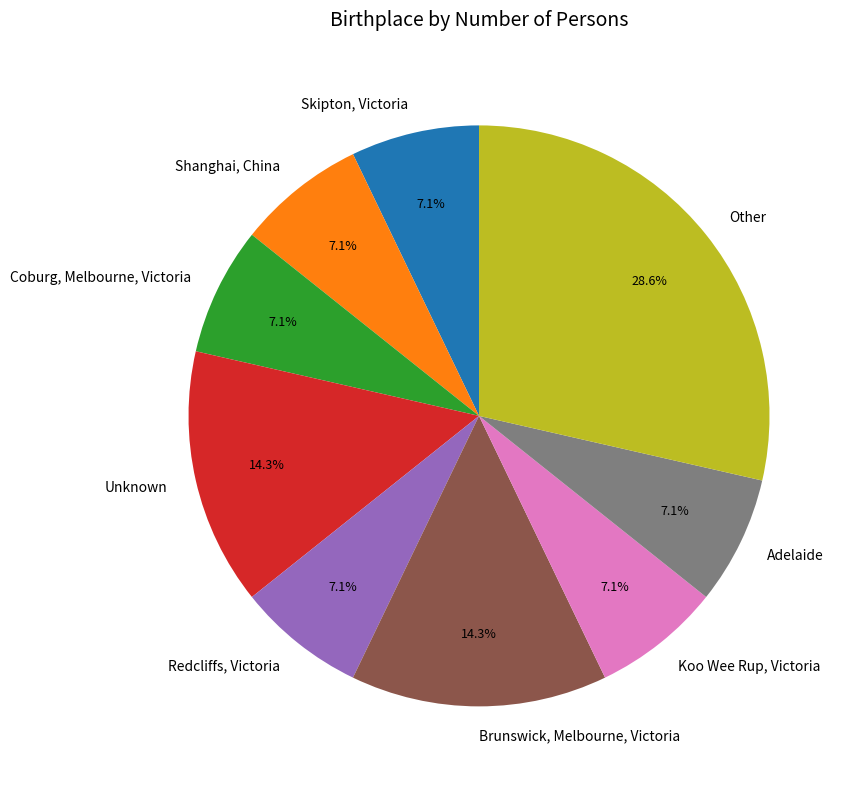

Which category has the biggest portion of the pie?

Other